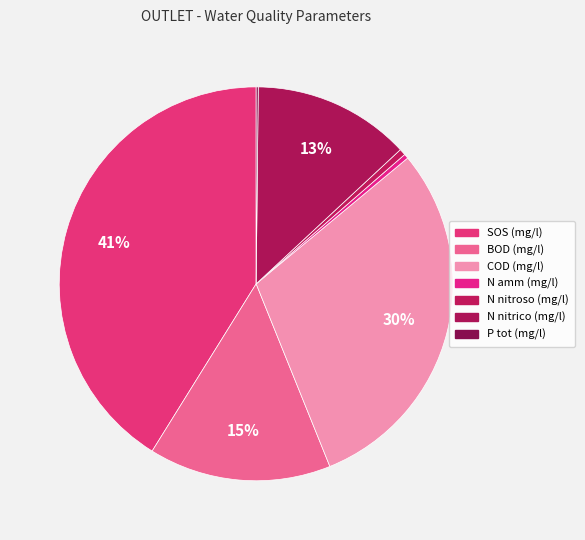

What is the smallest slice in the pie chart?

P tot (mg/l)